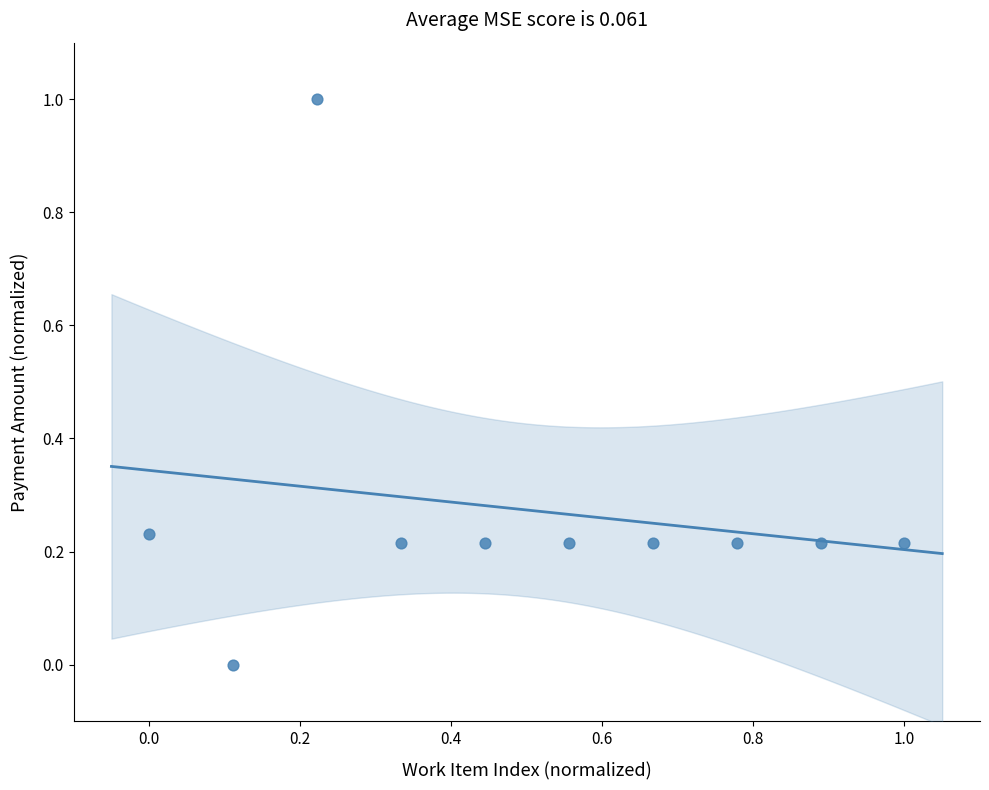

What is the range of Y values (max minus min)?

1.0